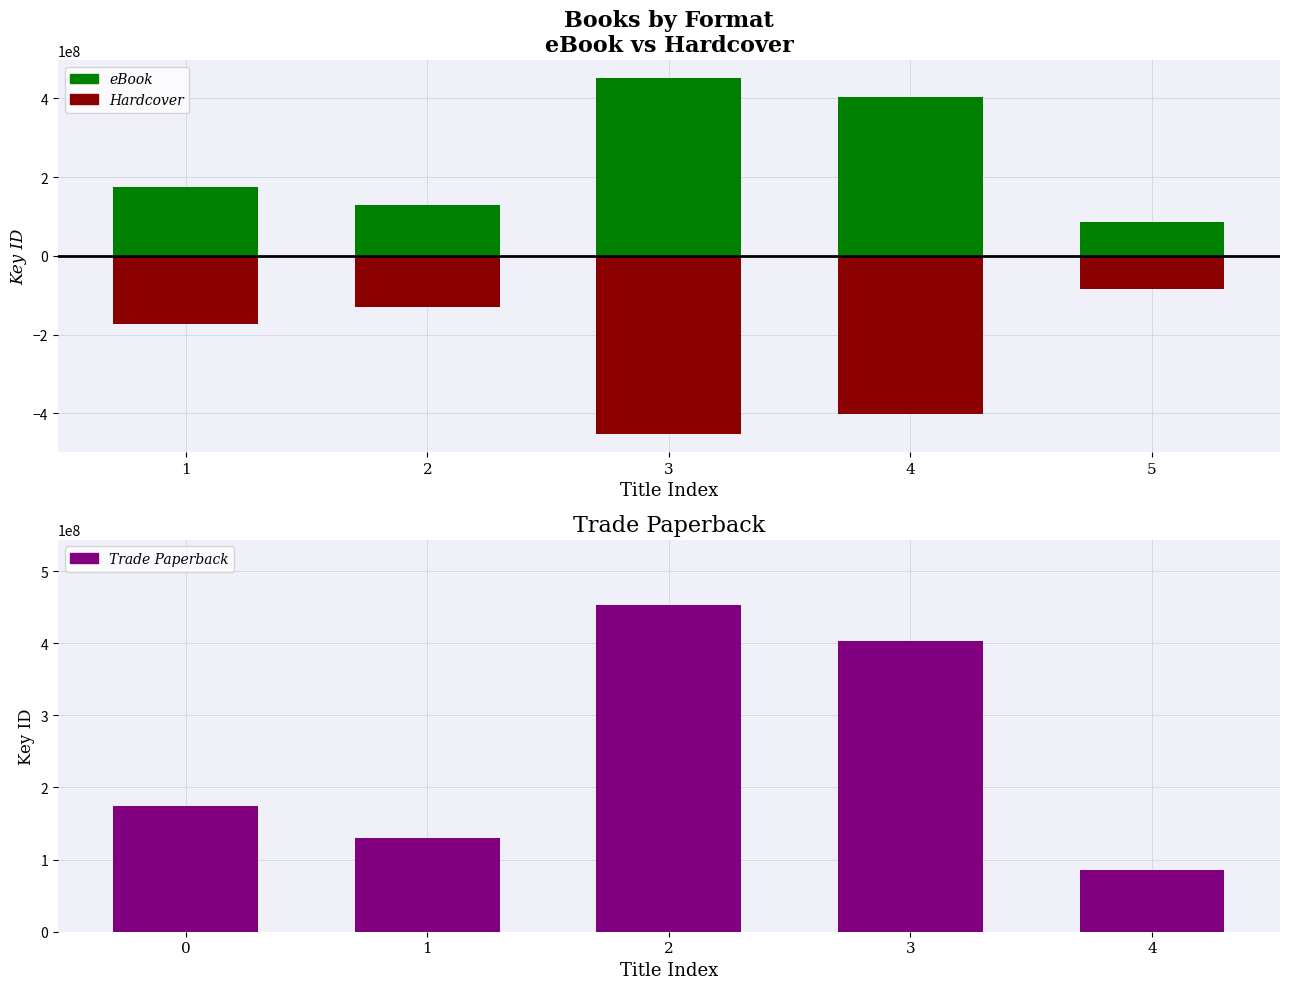

What is the spread (max minus min) of values at 1?

348829756